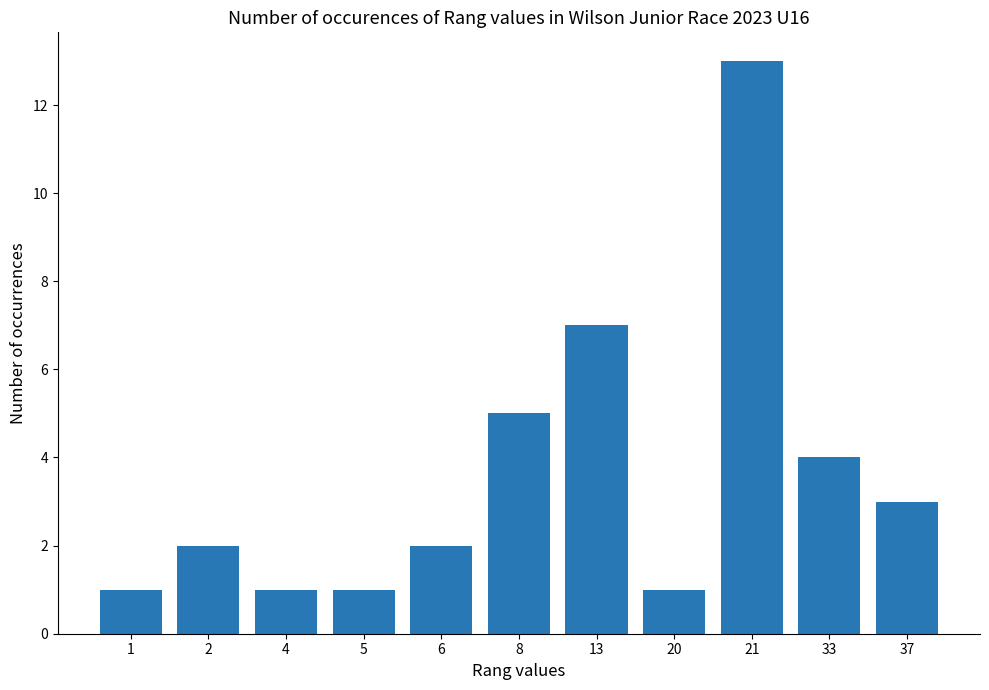

What is the value of the 3rd bar from the left?

1